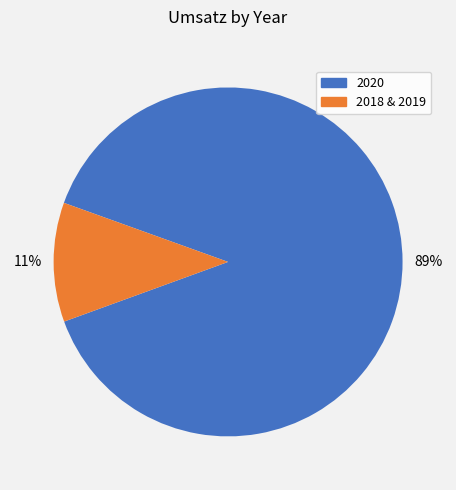

Is there any slice that represents more than half of the pie?

Yes